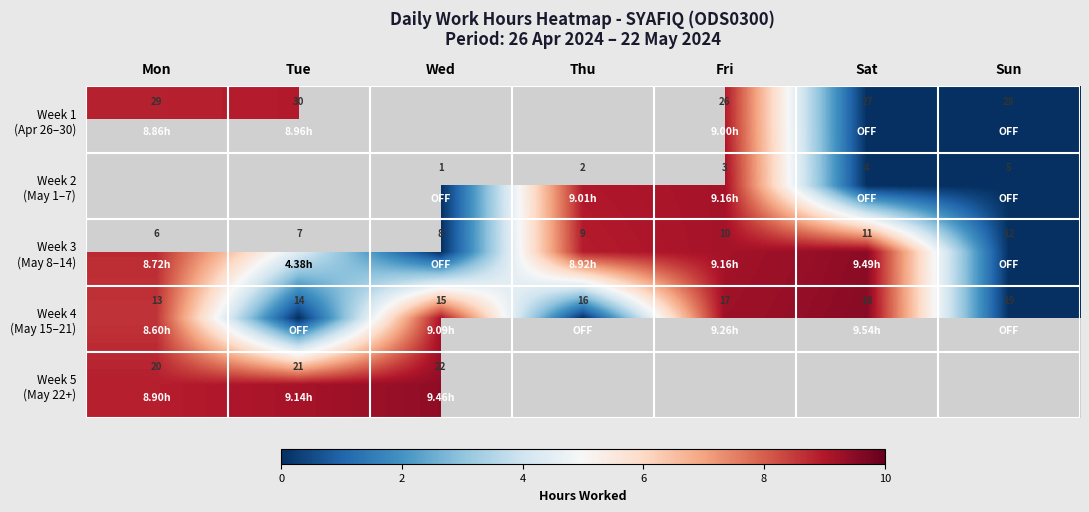

Which series has the largest range (max minus min)?

Week 4 (May 15–21)